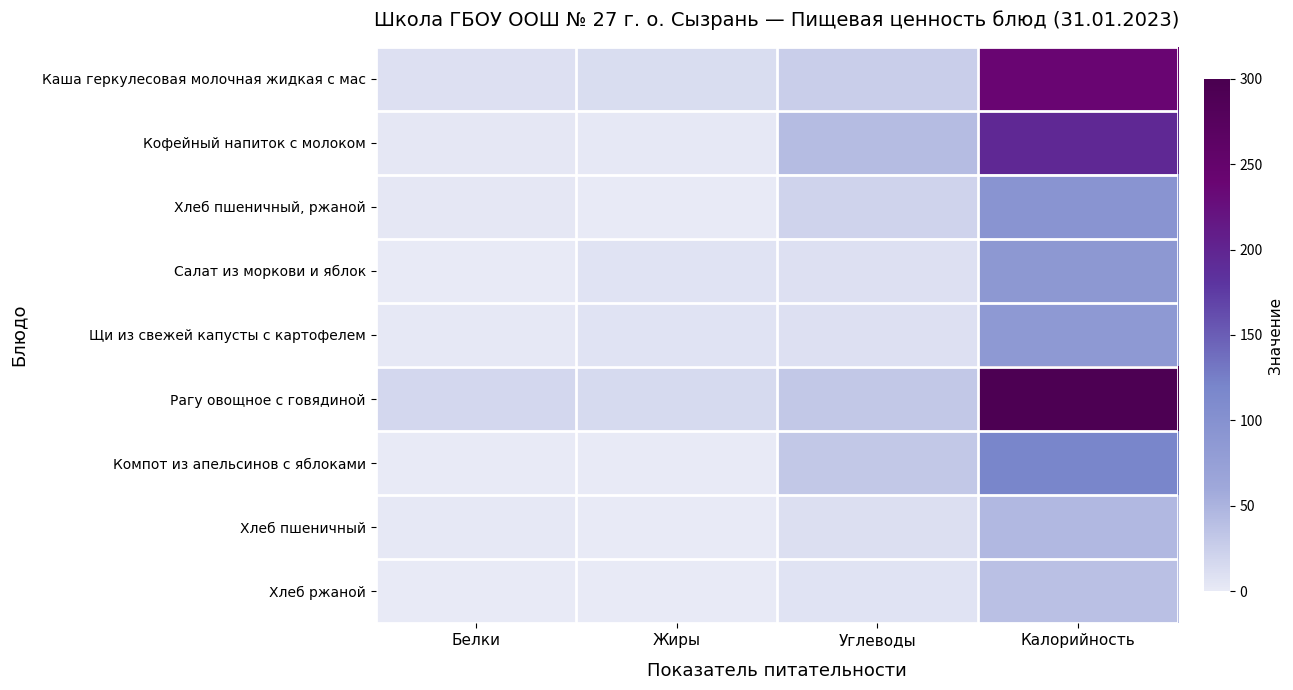

What is the total value across all series at Углеводы?

184